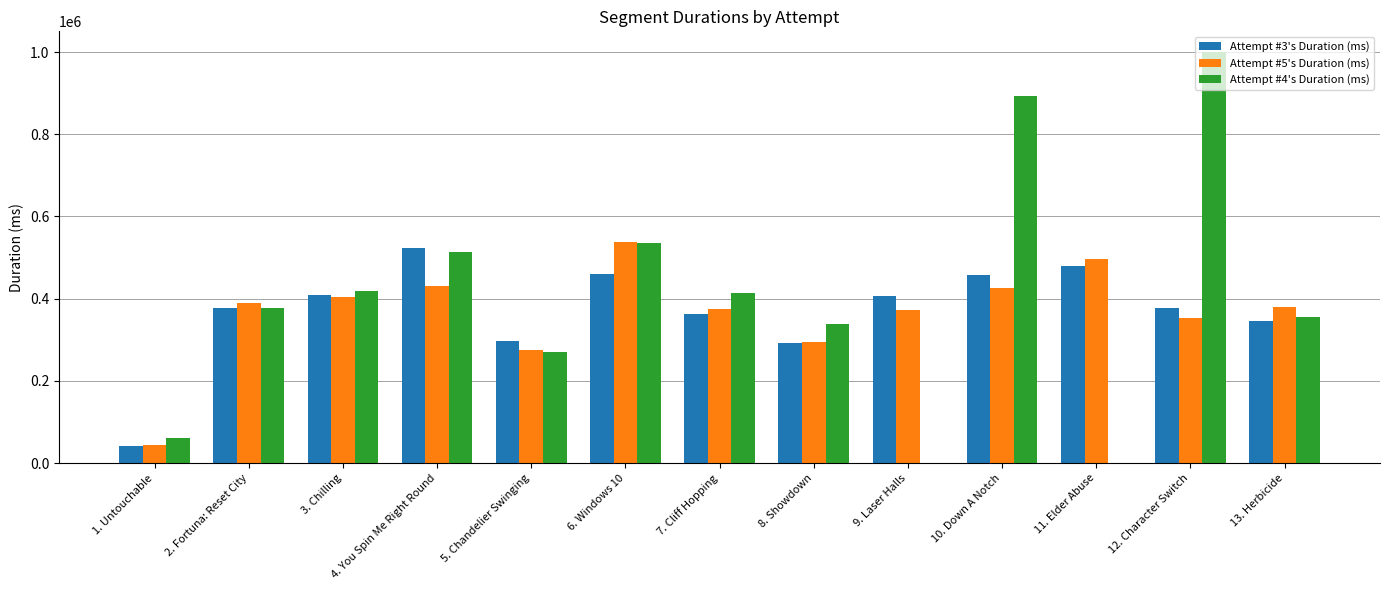

The Attempt #5's Duration (ms) series shows 405257 at 3. Chilling. True or false?

True